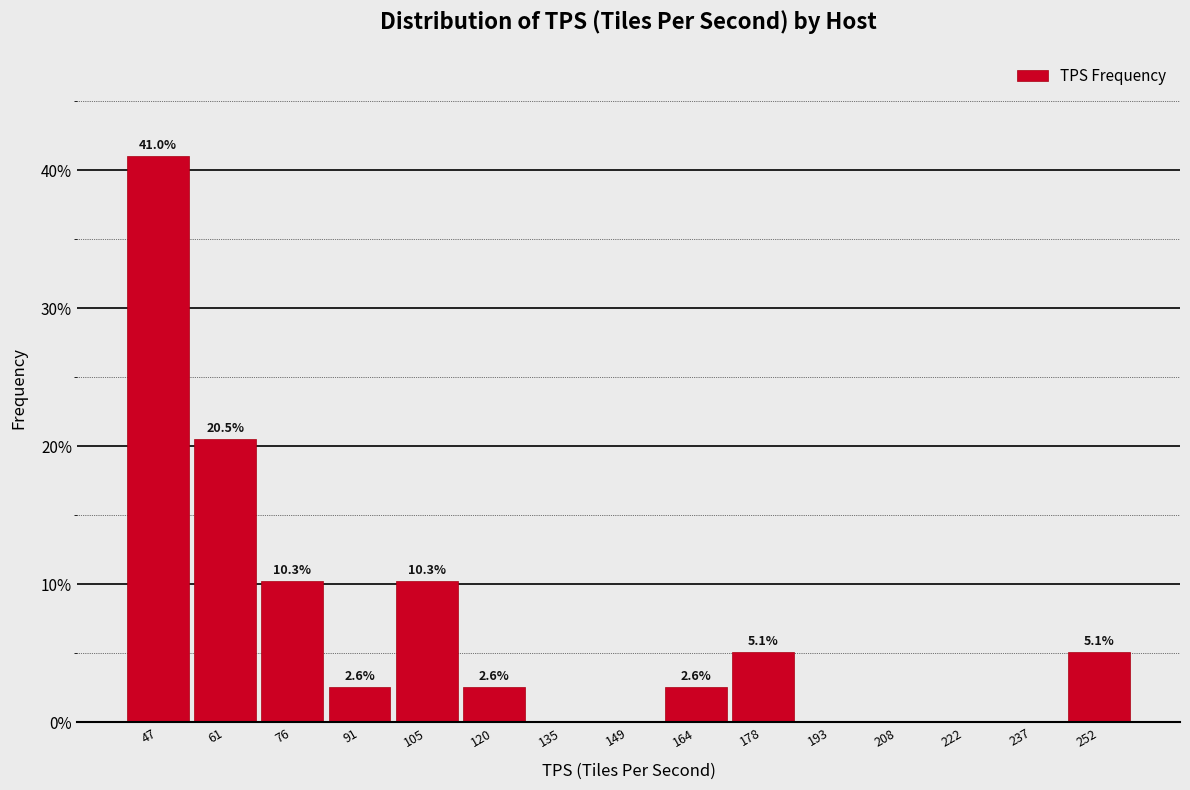

Over which range of the x-axis is the bar tallest?

40 to 54